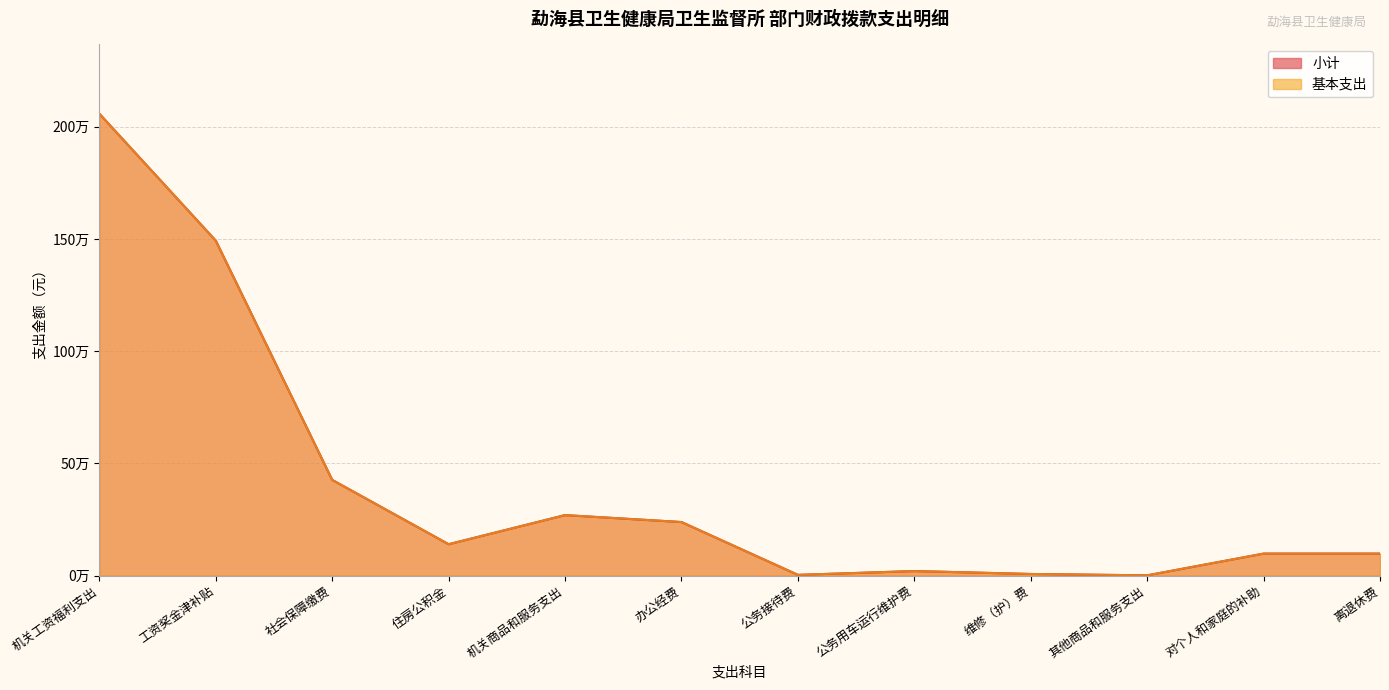

What position from the right is 其他商品和服务支出?

3